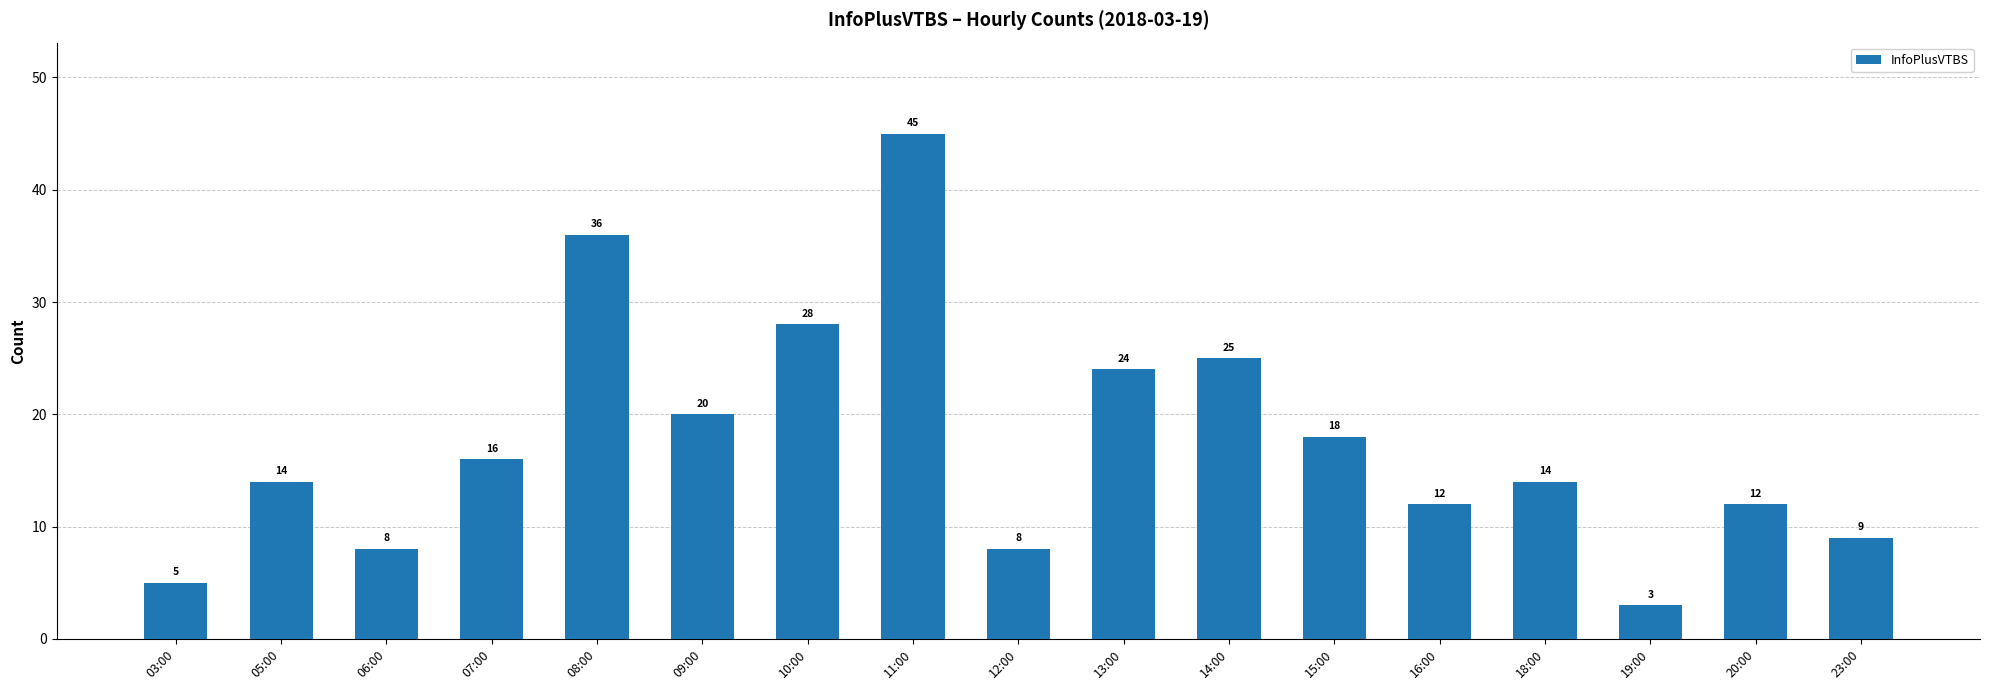

Between 23:00 and 16:00, which is larger?

16:00